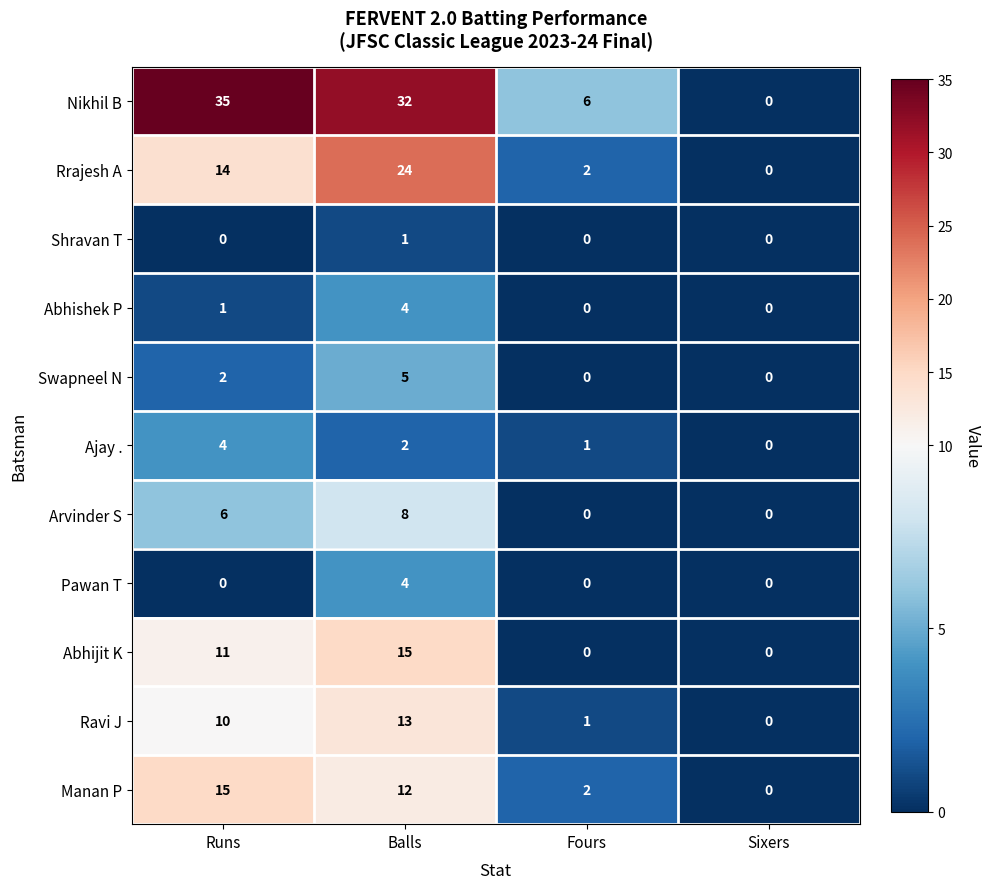

How many series are shown in this chart?

11